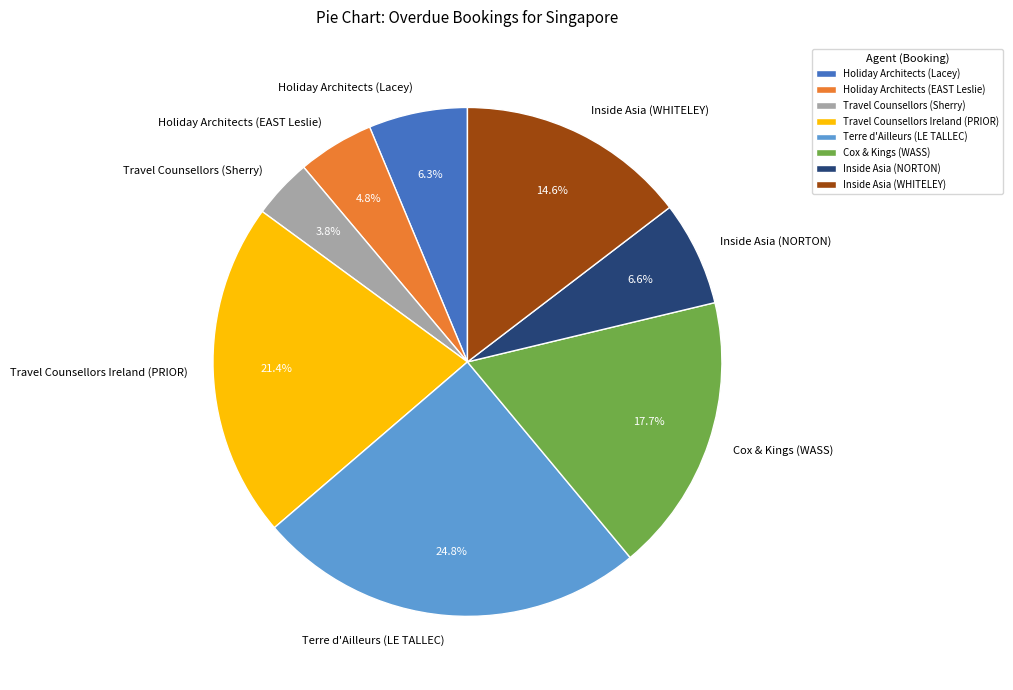

Which has a higher value, Travel Counsellors Ireland (PRIOR) or Inside Asia (NORTON)?

Travel Counsellors Ireland (PRIOR)